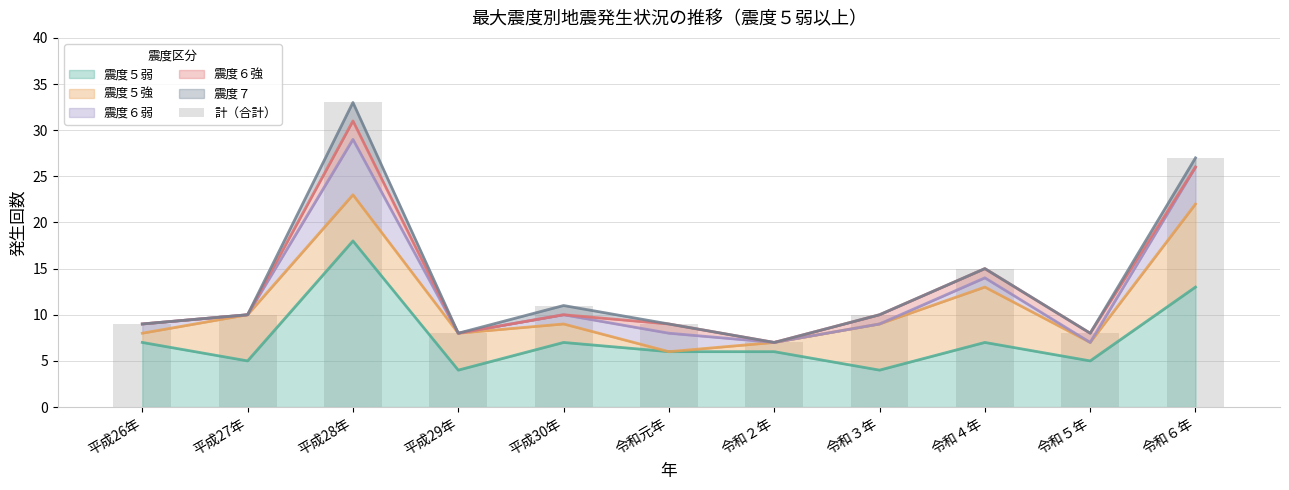

List the labels in order of value, smallest first.

令和２年, 平成29年, 令和５年, 平成26年, 令和元年, 平成27年, 令和３年, 平成30年, 令和４年, 令和６年, 平成28年